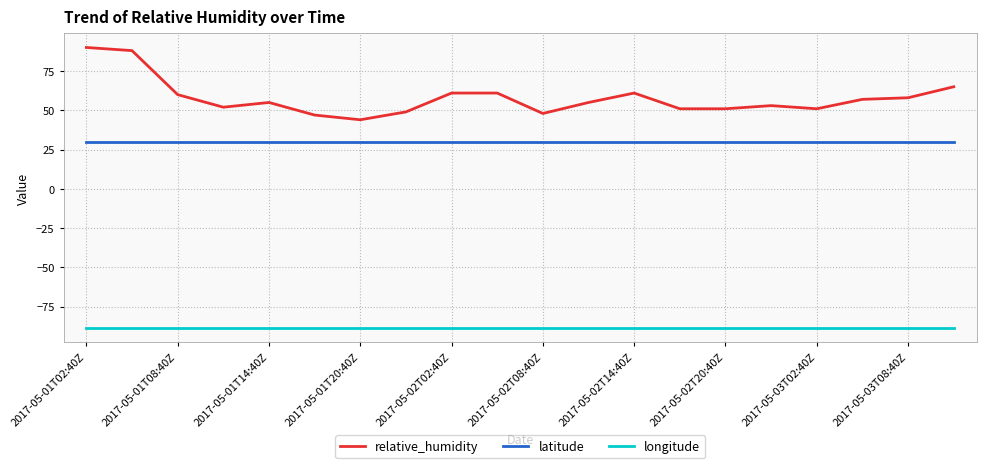

True or false: longitude and latitude cross at least once.

False